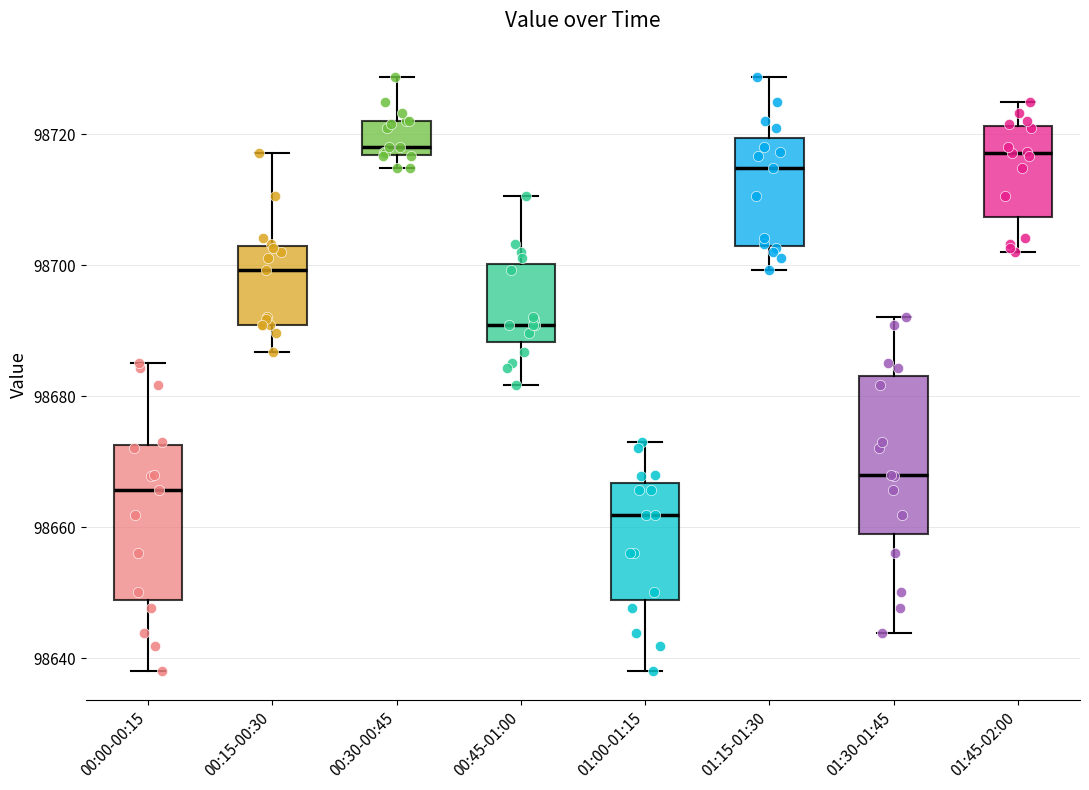

Reading left to right, transcribe this box plot: for each box, give where its median line is, the range the box spans, and where its two whiskers end, as read against the y-axis. The values are not printed on the chart, so give them approximately, as read against the axis.

00:00-00:15: median 98666, box 98648 to 98672, whiskers 98638 to 98686
00:15-00:30: median 98700, box 98690 to 98702, whiskers 98686 to 98718
00:30-00:45: median 98718, box 98716 to 98722, whiskers 98714 to 98728
00:45-01:00: median 98690, box 98688 to 98700, whiskers 98682 to 98710
01:00-01:15: median 98662, box 98648 to 98666, whiskers 98638 to 98672
01:15-01:30: median 98714, box 98702 to 98720, whiskers 98700 to 98728
01:30-01:45: median 98668, box 98658 to 98684, whiskers 98644 to 98692
01:45-02:00: median 98718, box 98708 to 98722, whiskers 98702 to 98724